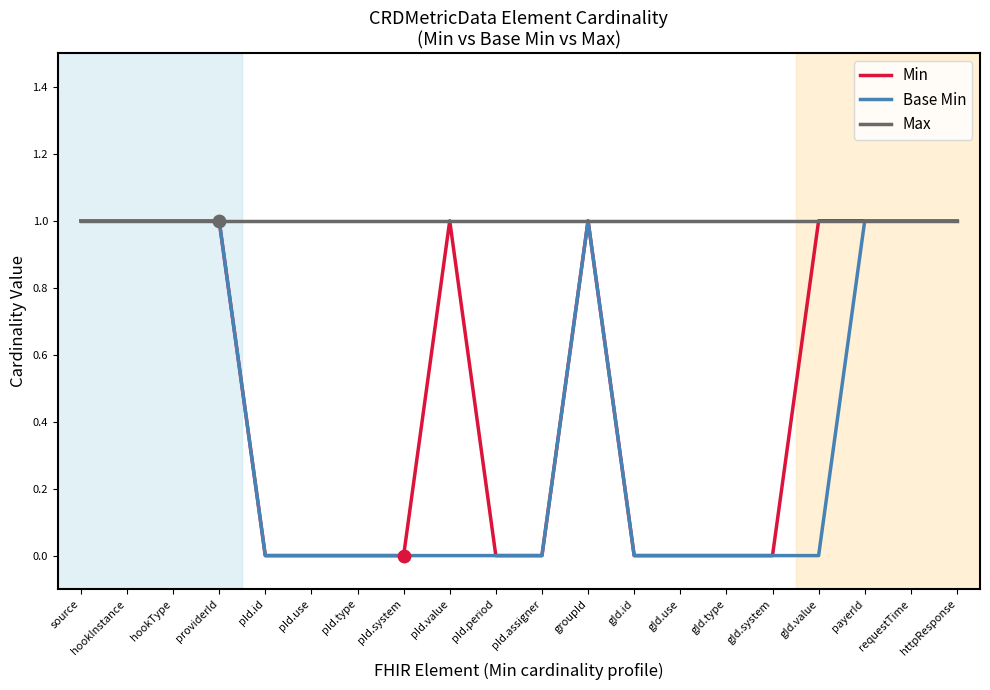

Which series has the largest total across all categories?

Max